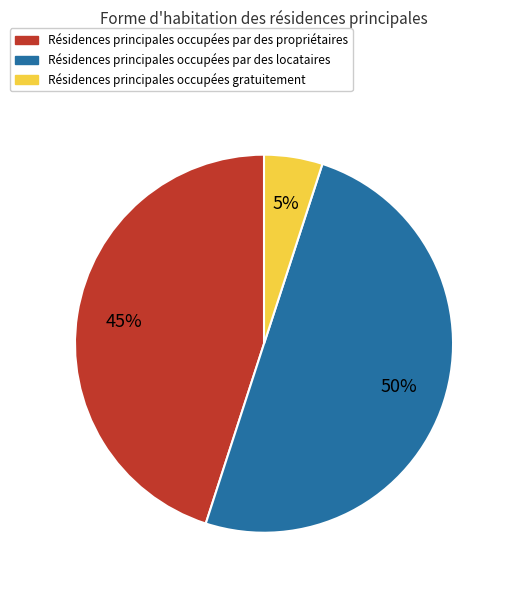

How many segments does this pie chart have?

3